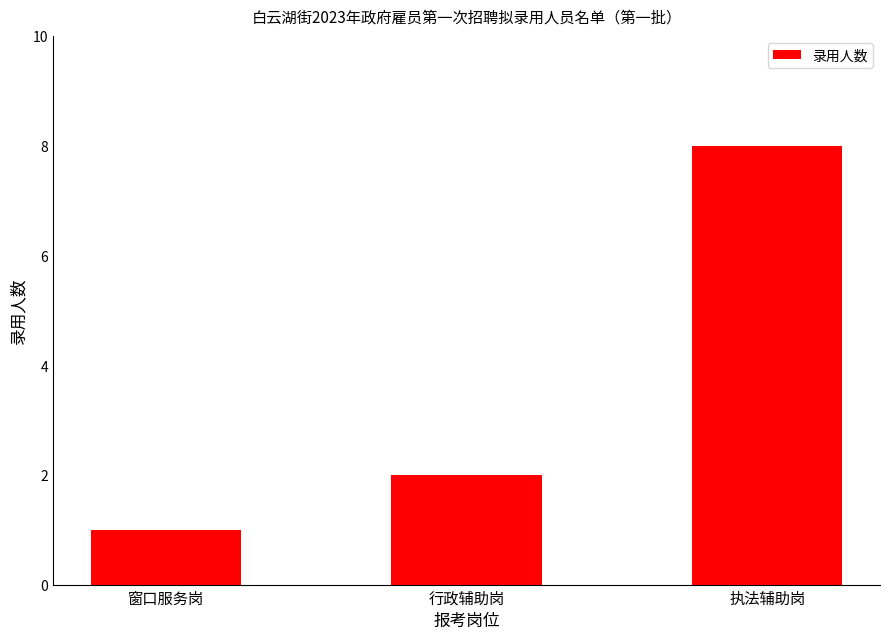

List the labels in order of value, largest first.

执法辅助岗, 行政辅助岗, 窗口服务岗